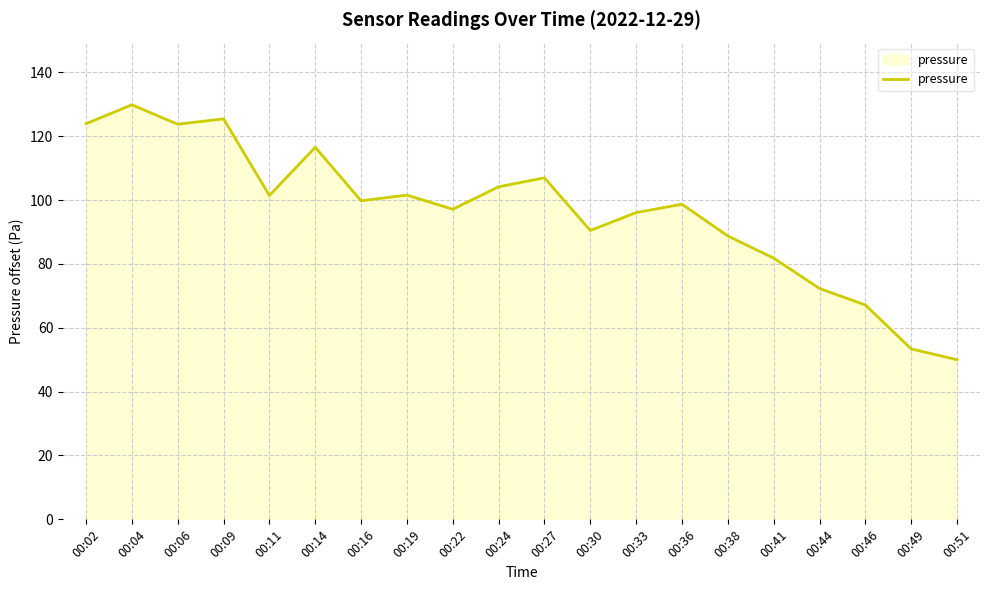

What is the maximum value shown in the chart?

129.8